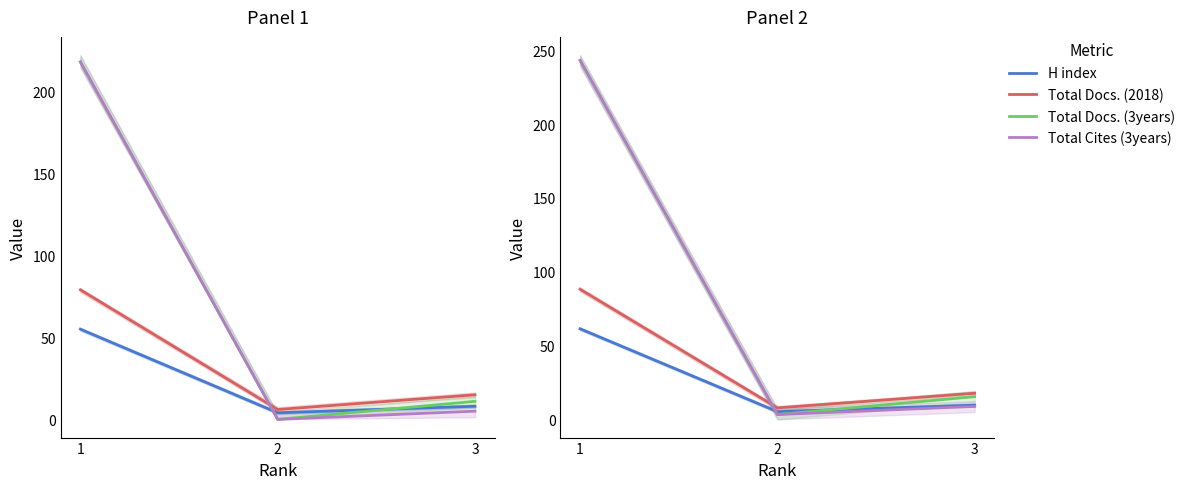

At how many categories does at least one series exceed 27?

1